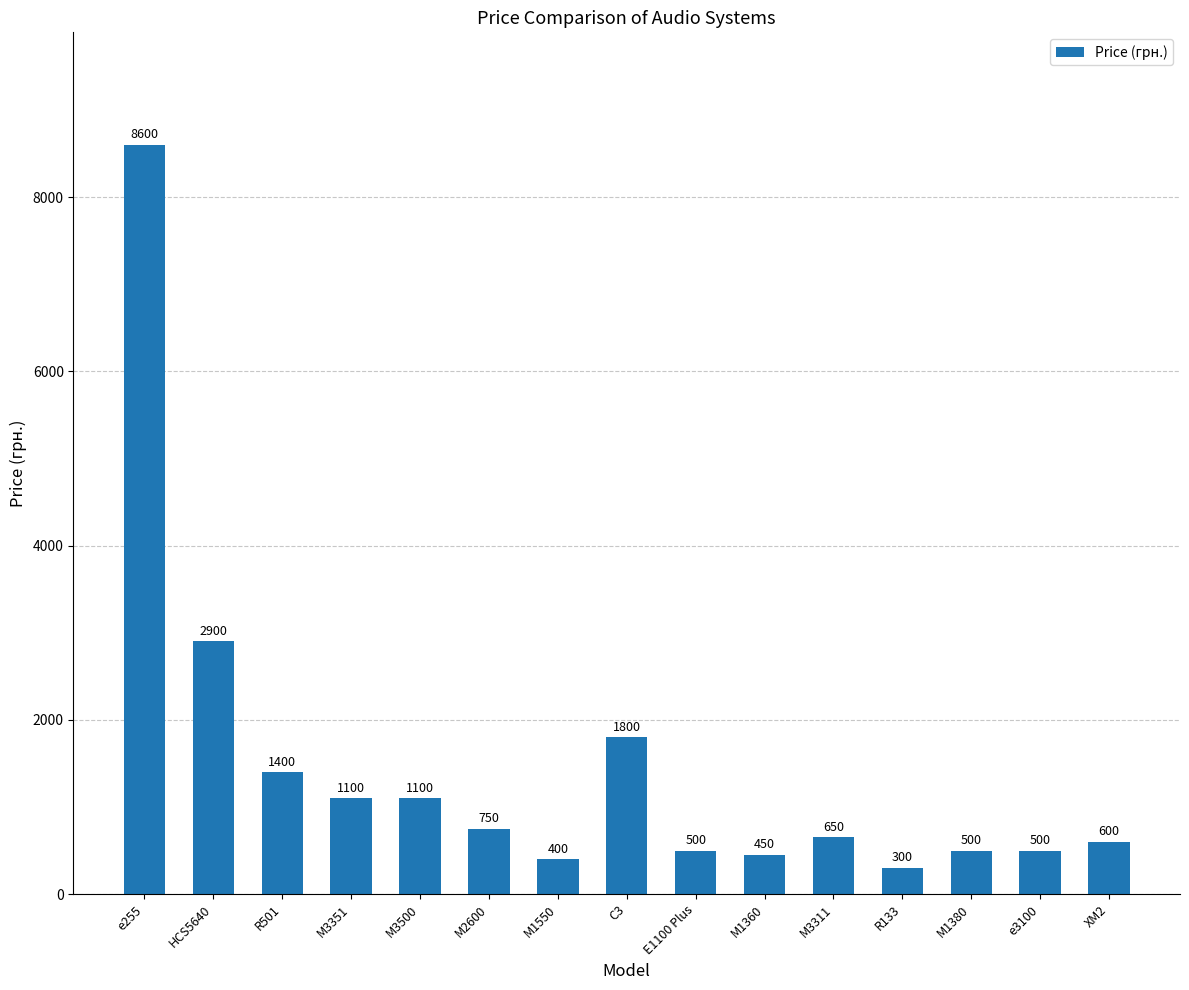

What value does the data have at R133, to the nearest 100?

300